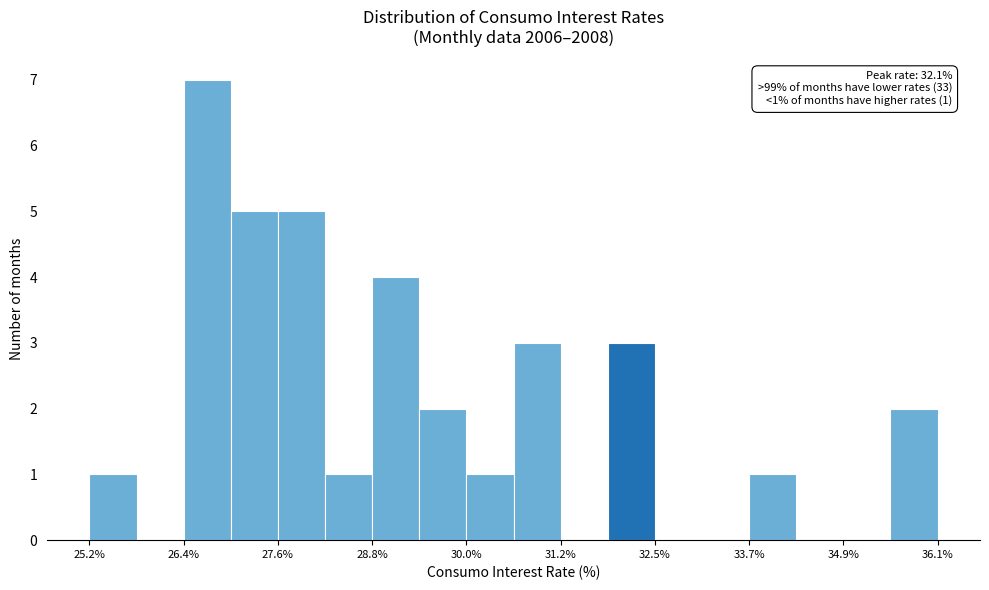

Read against the x-axis, roughly where is the centre of the tallest bar?

26.8